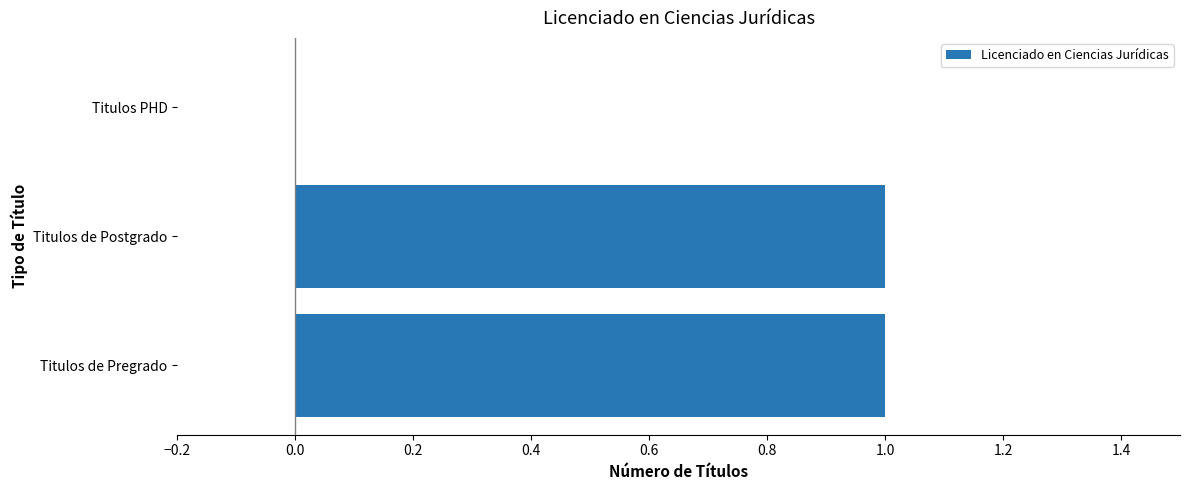

Is it true that the value at Titulos de Postgrado is 0?

False